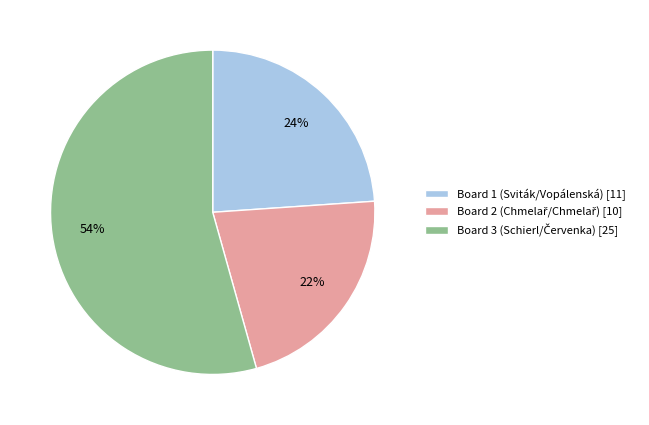

Is it true that Board 1 (Sviták/Vopálenská) [11] is 33% of the pie?

False